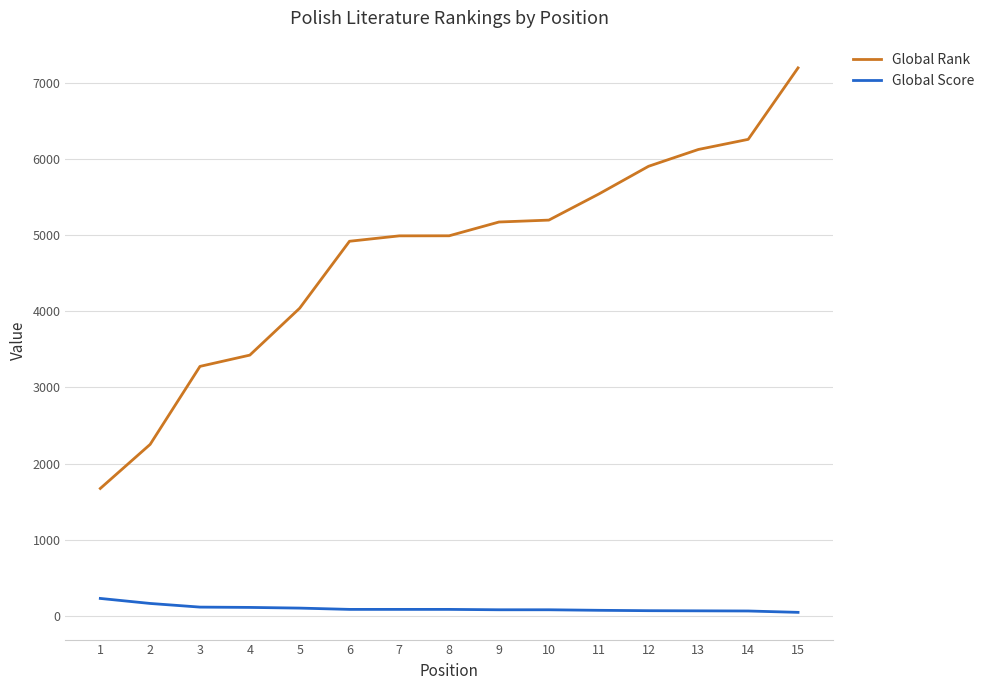

At which label does Global Score first exceed 84?

1